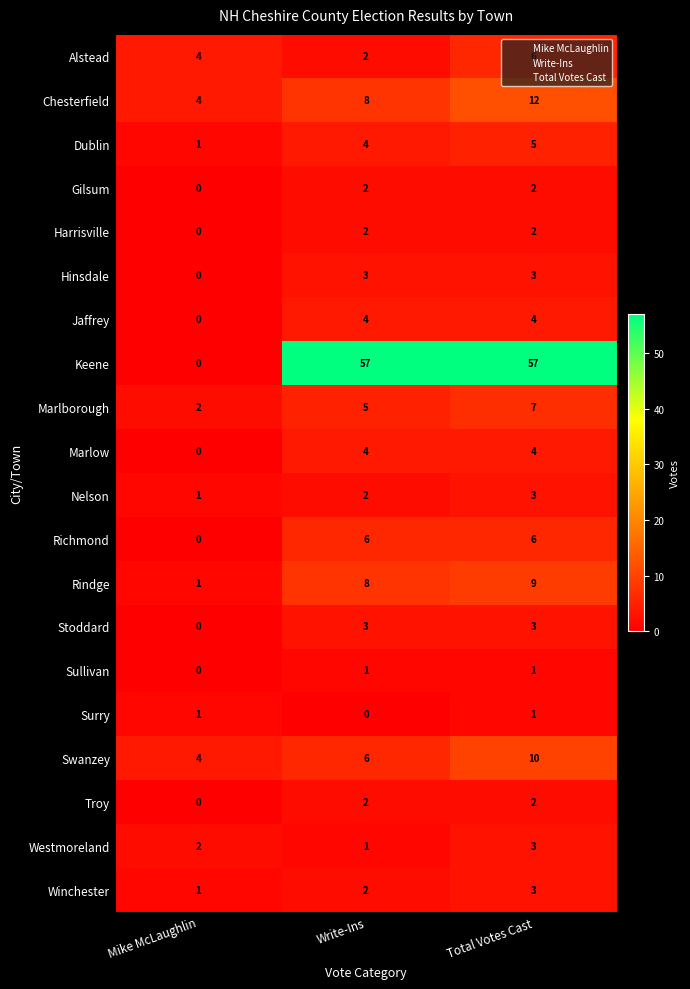

Rank the categories by Alstead value from highest to lowest.

Total Votes Cast, Mike McLaughlin, Write-Ins